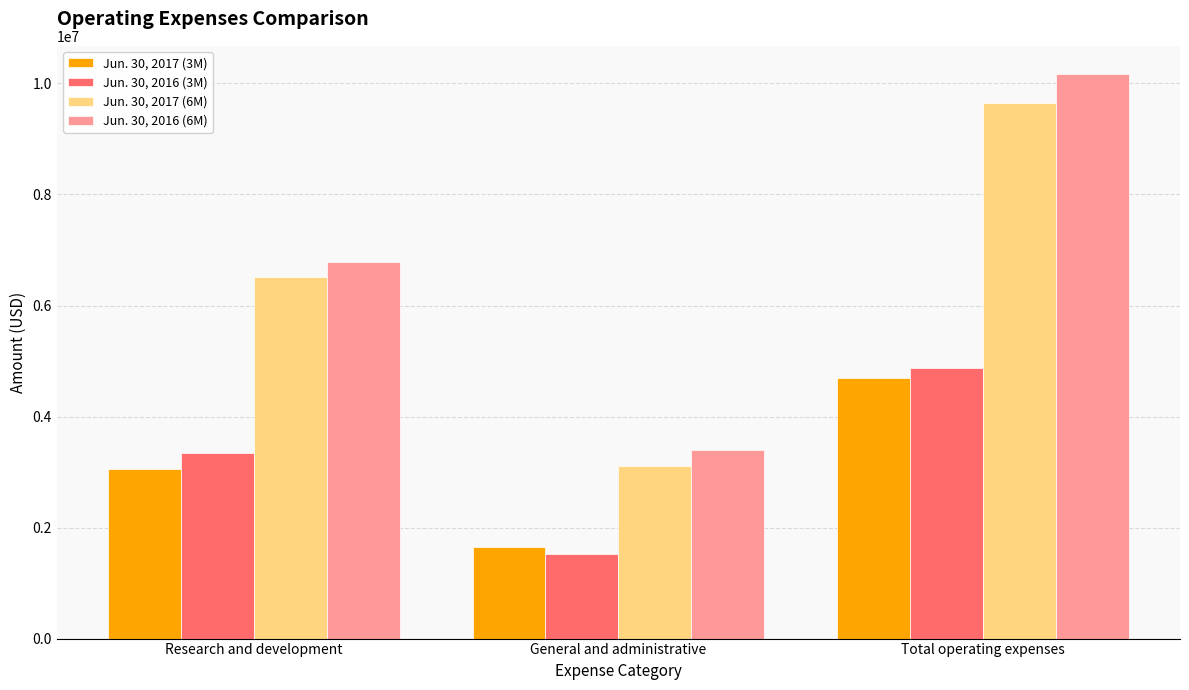

At how many categories does at least one series exceed 9398442?

1